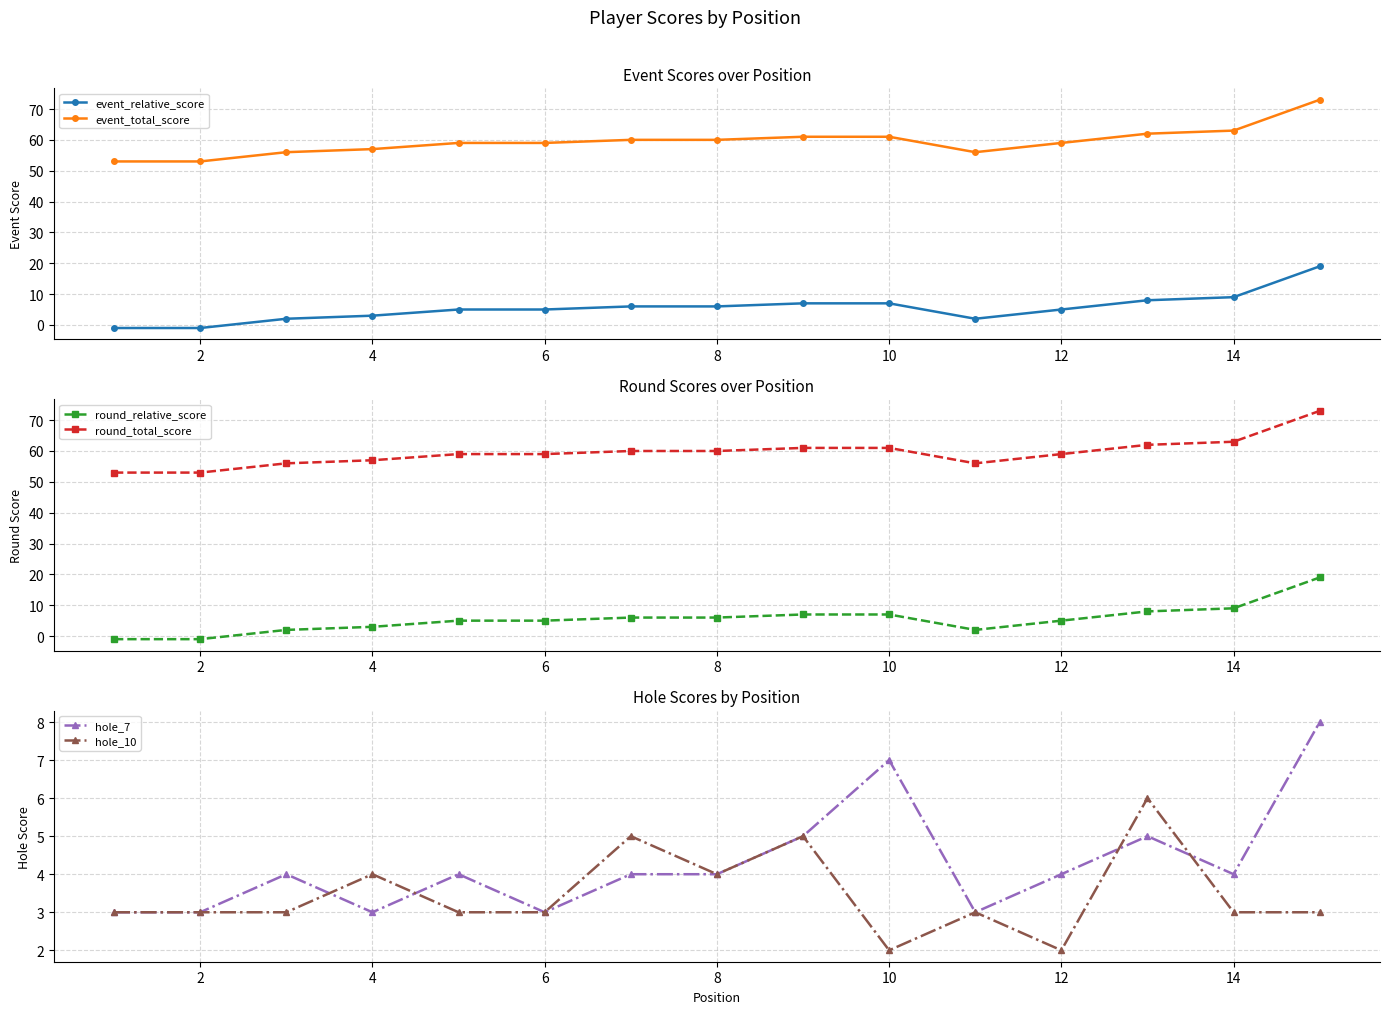

Count the number of categories in the chart.

15